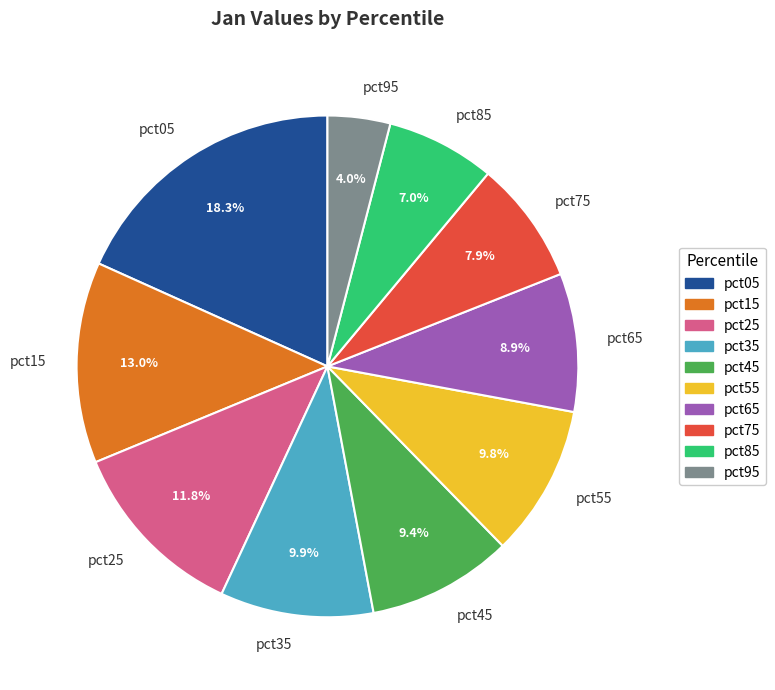

Which category has the biggest portion of the pie?

pct05